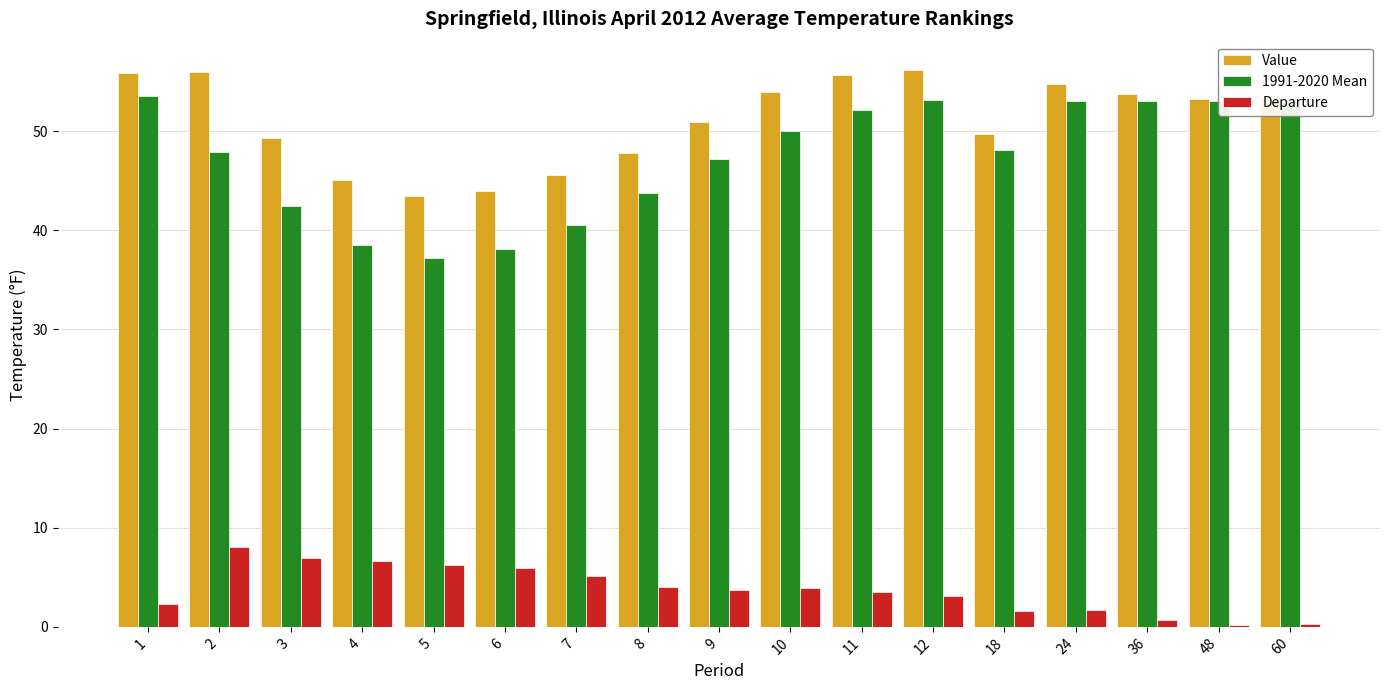

Count the number of data series in this chart.

3